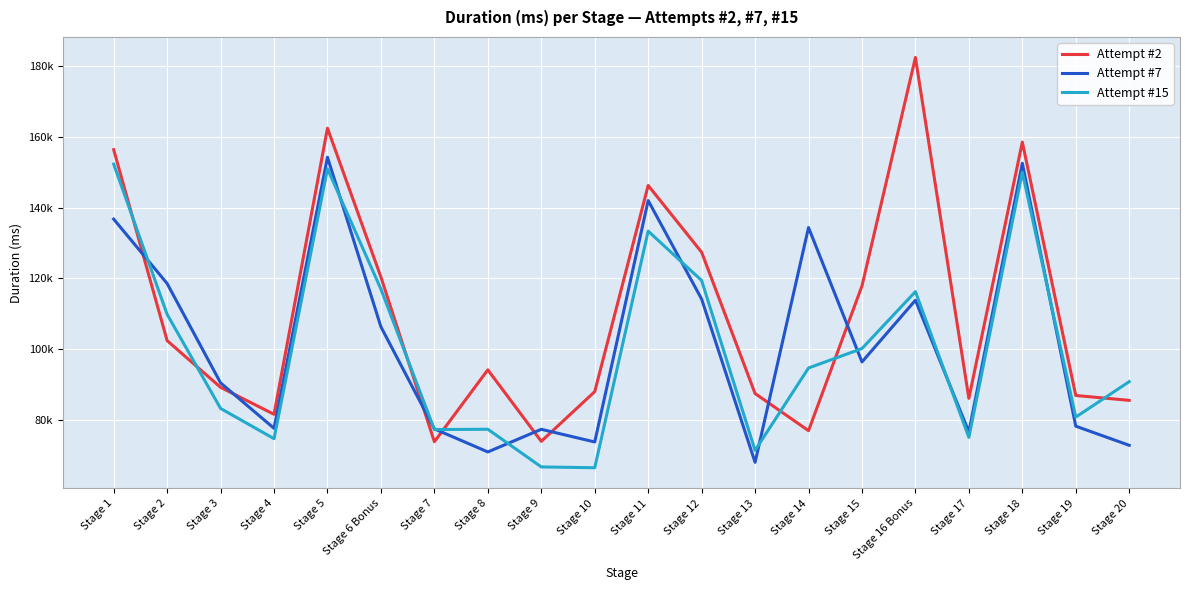

At which label is Attempt #2 closest to 128159?

Stage 12